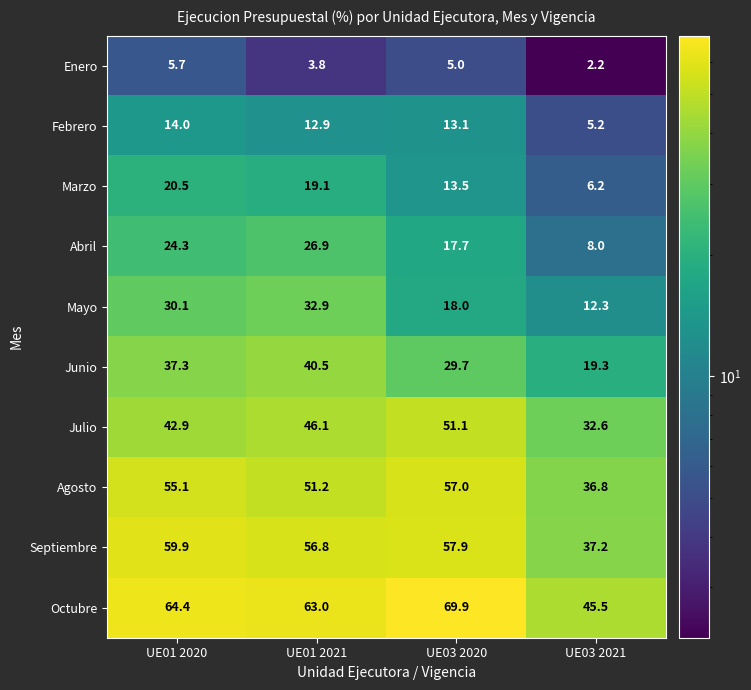

What is the total value across all series at UE01 2020?

354.2